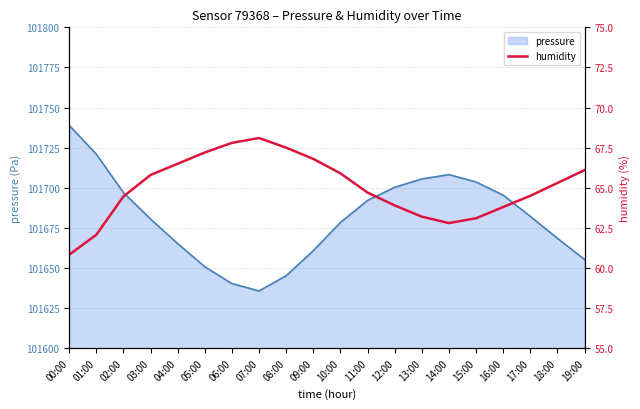

Is it true that pressure equals 153581.1 at 07:00?

False